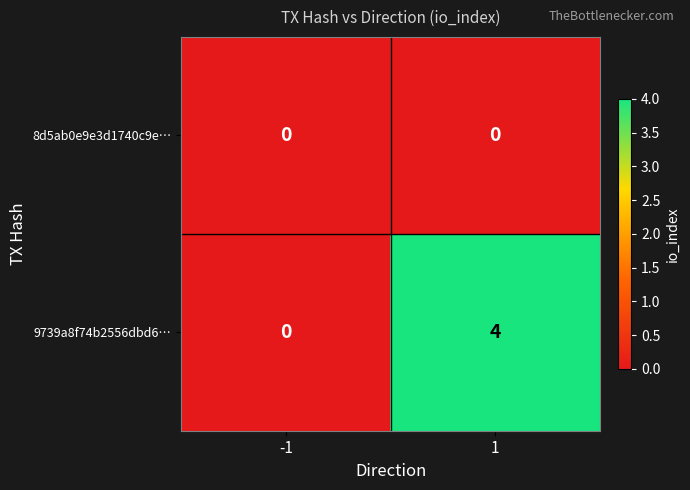

Rank the series by their average value, from lowest to highest.

8d5ab0e9e3d1740c9e…, 9739a8f74b2556dbd6…